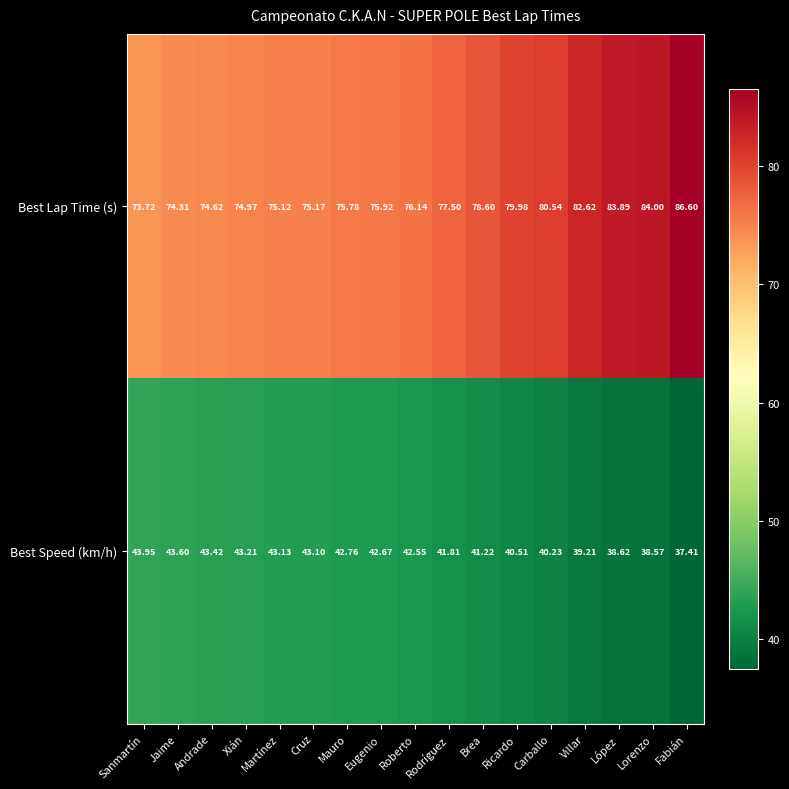

At Lorenzo, list the series in order from largest to smallest.

Best Lap Time (s), Best Speed (km/h)